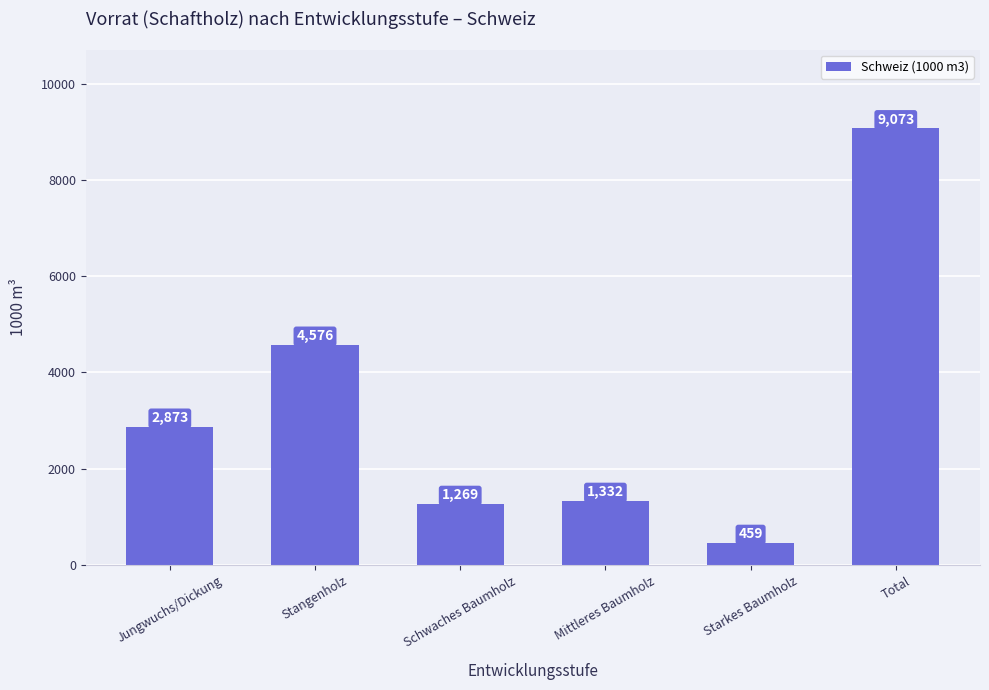

What is the difference between the values at Starkes Baumholz and Jungwuchs/Dickung?

2414